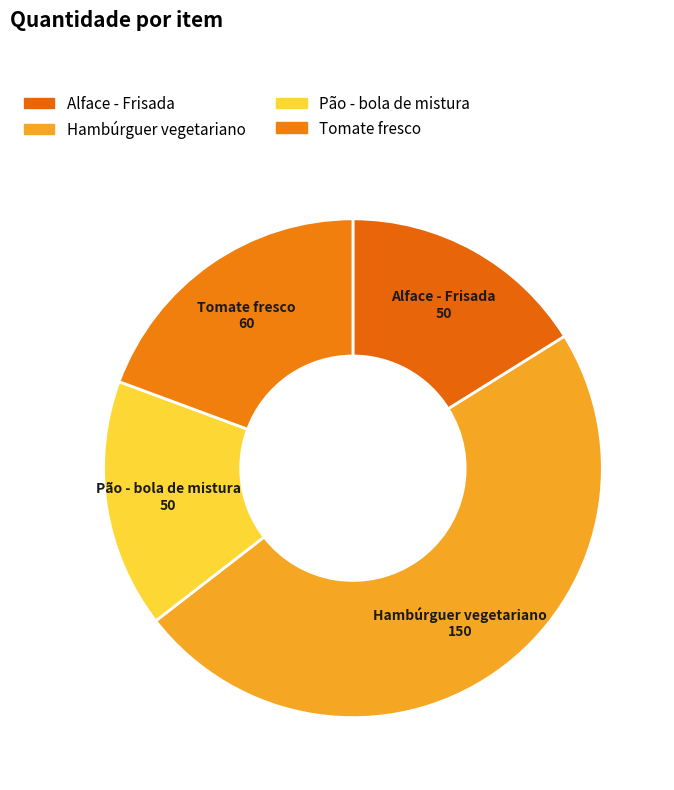

Do Tomate fresco and Pão - bola de mistura together represent more than half of the pie?

No